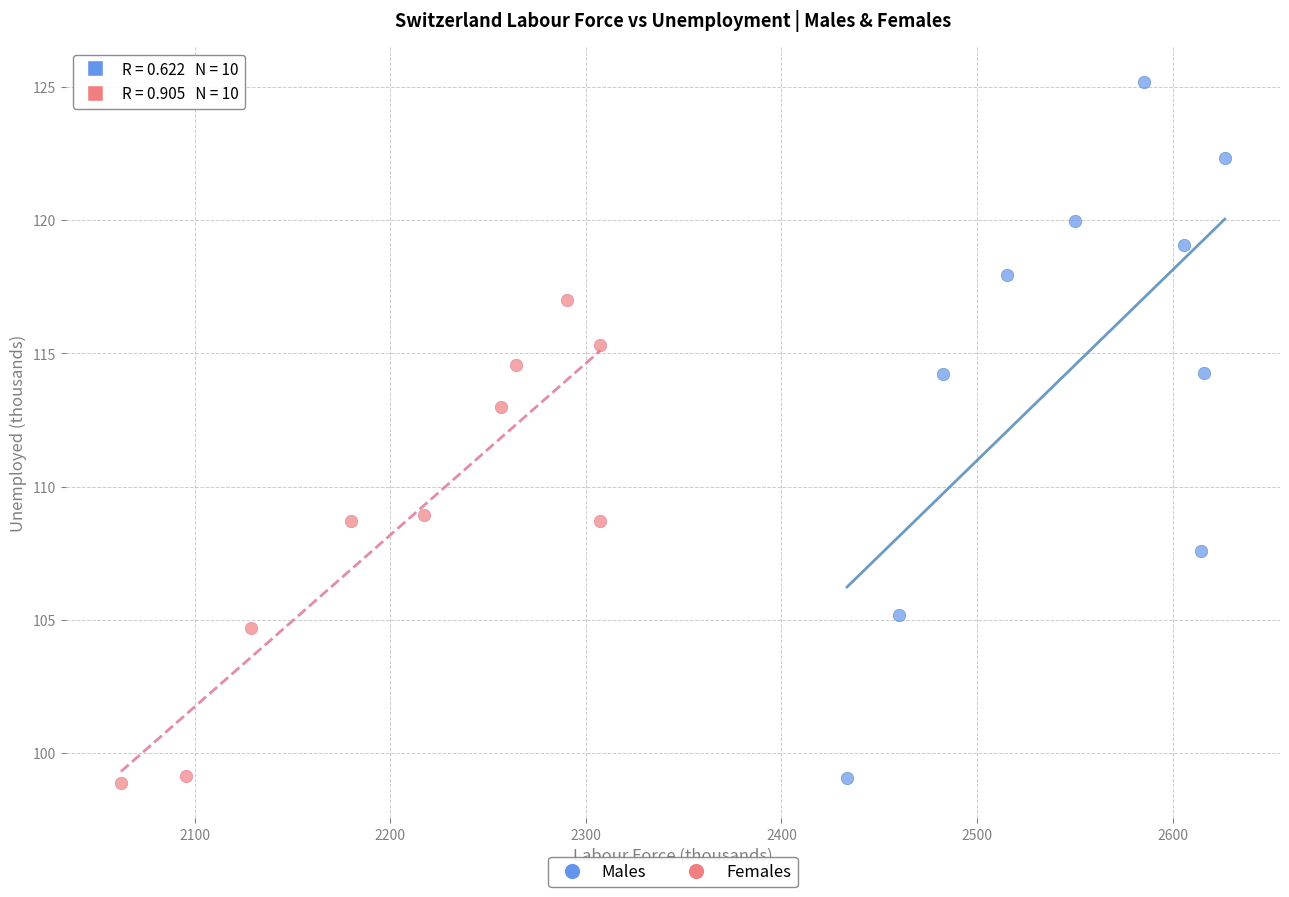

What are all the series names shown in the legend?

Males, Females